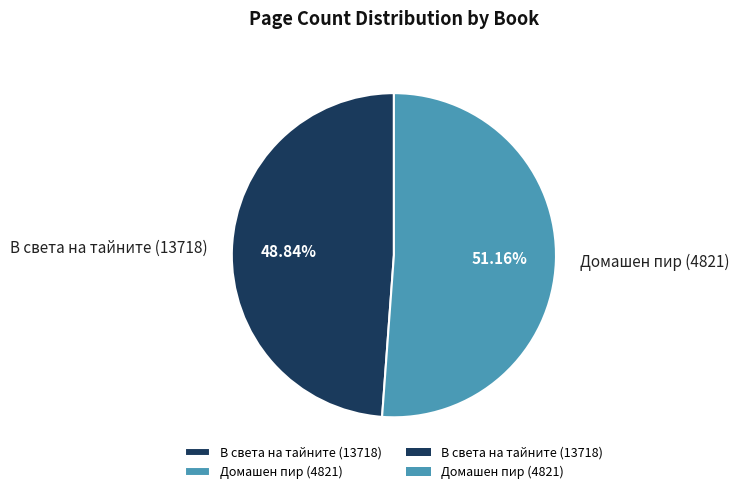

How many slices are in this pie chart?

2